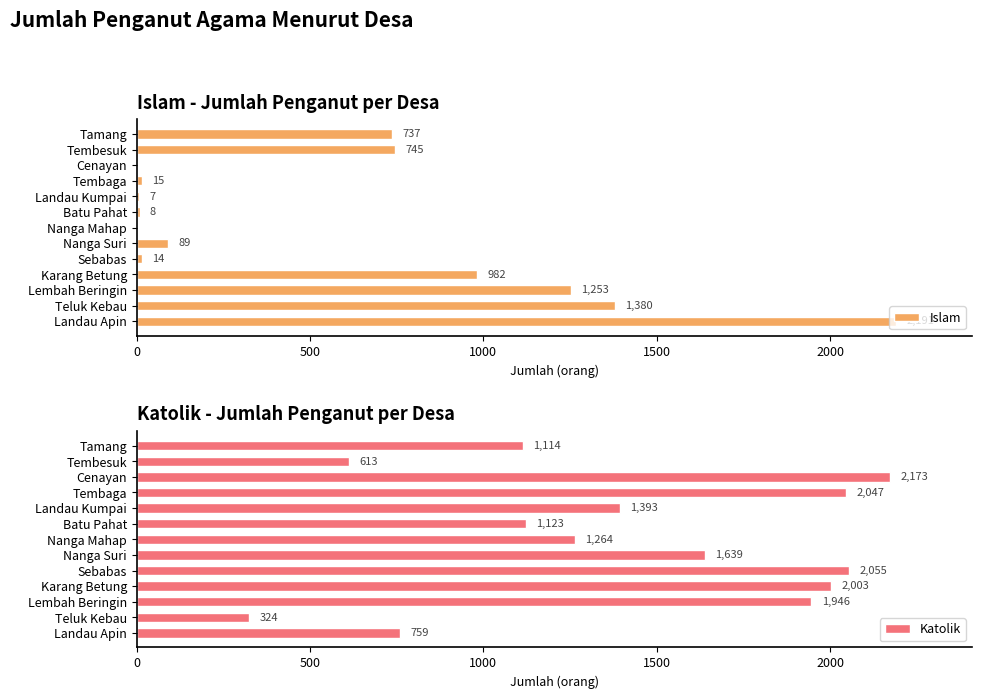

List the series in order of their peak value, lowest first.

Katolik, Islam